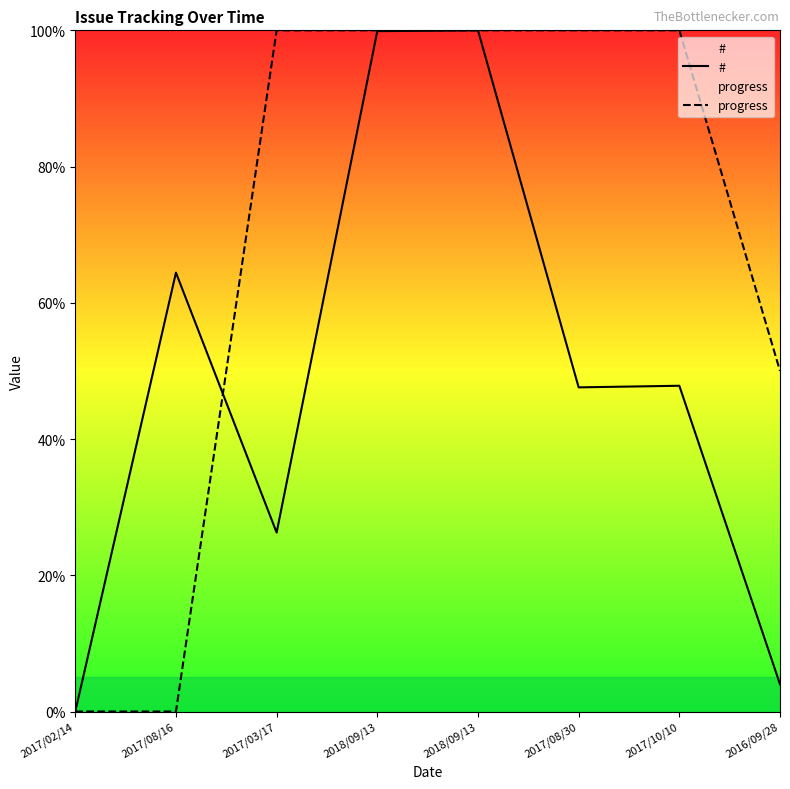

Which category has the highest value across all series?

2018/09/13